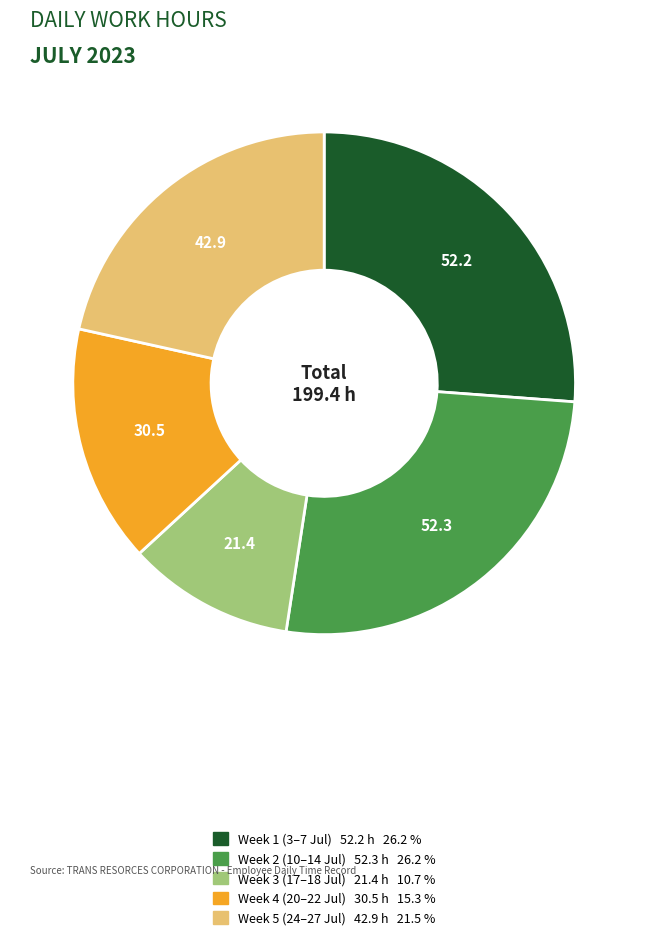

Is there any slice that represents more than half of the pie?

No